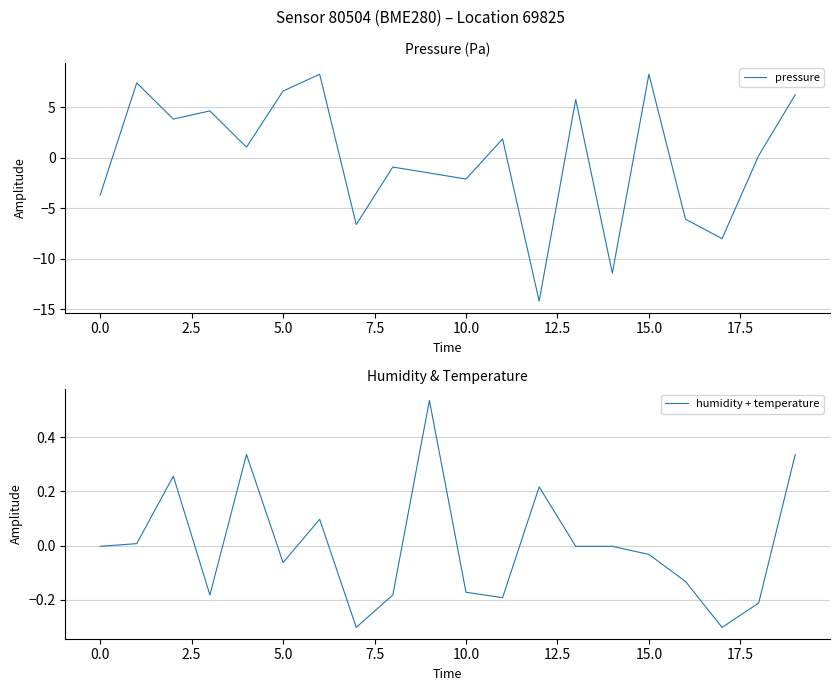

The value of pressure at 15.0 is 5.2. True or false?

False